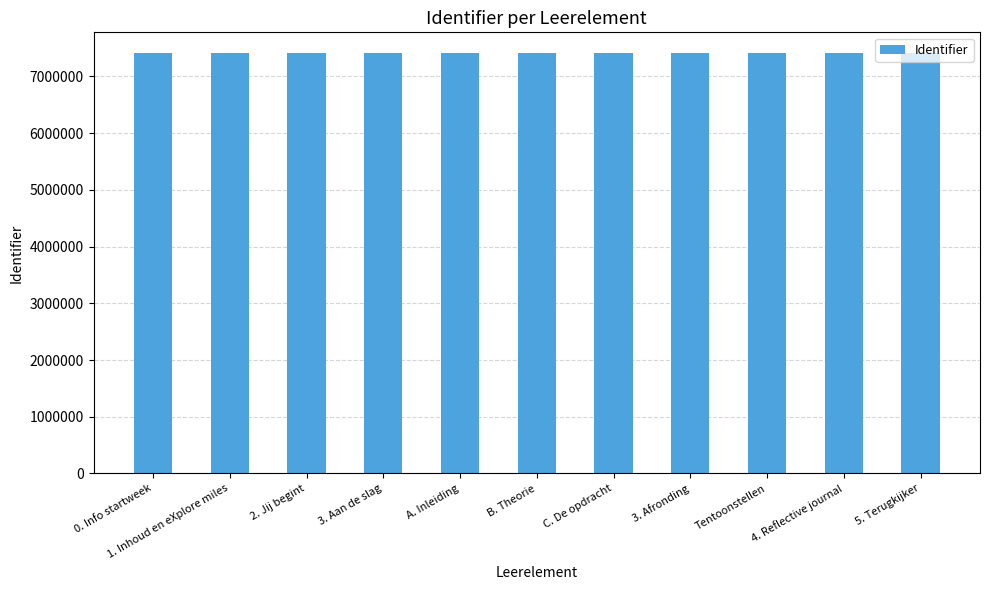

What is the approximate value at 3. Aan de slag, to the nearest 10?

7407170